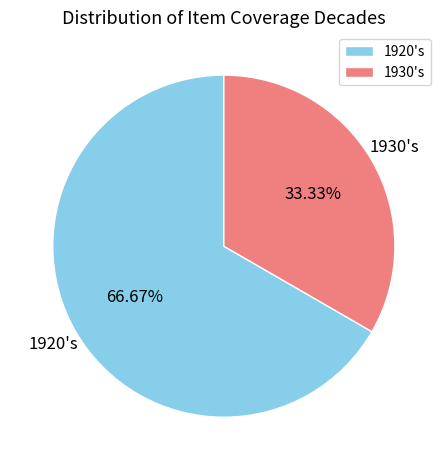

Does 1920's account for over 50% of the chart?

Yes